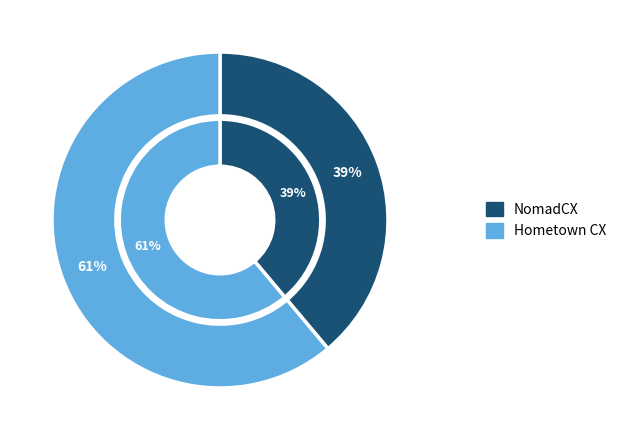

Is there any slice that represents more than half of the pie?

Yes